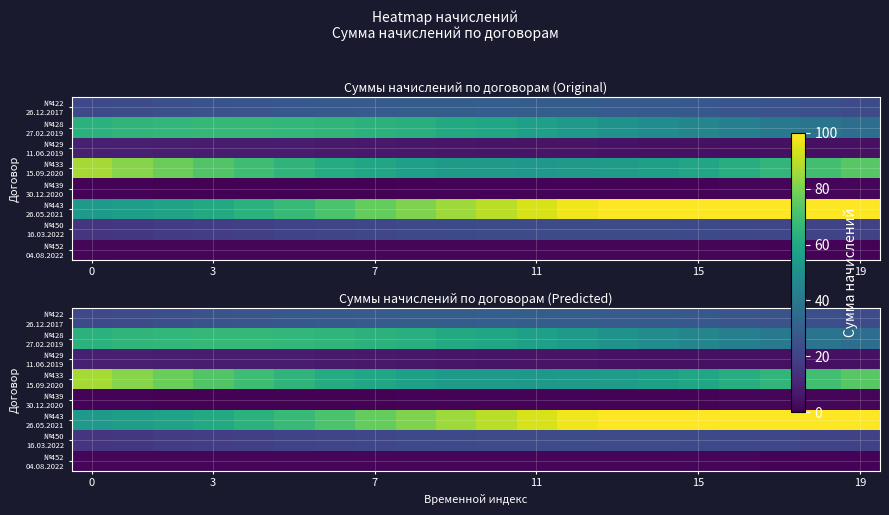

At which category is the sum across all series the highest?

19